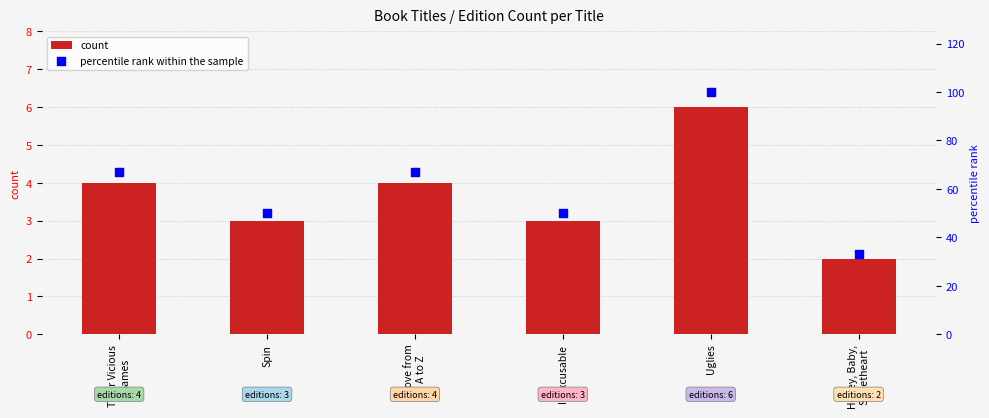

Which series contains the highest Y value?

percentile rank within the sample